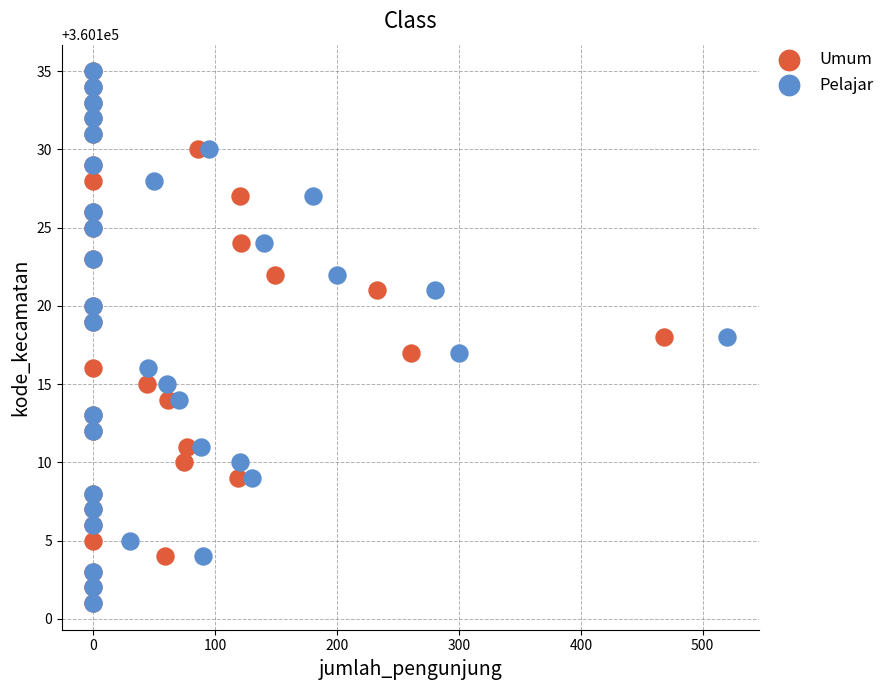

What are all the series names shown in the legend?

Umum, Pelajar